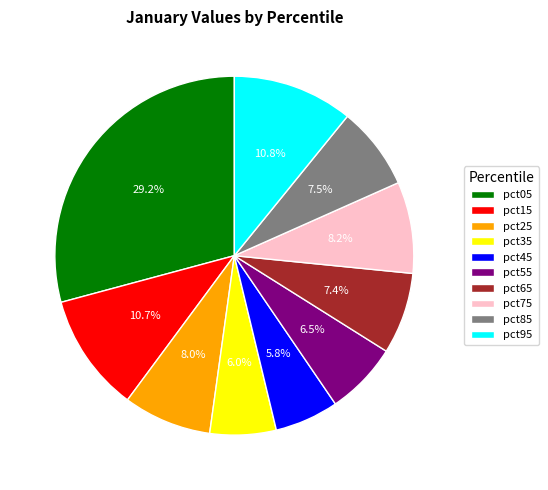

Between pct55 and pct15, which is larger?

pct15